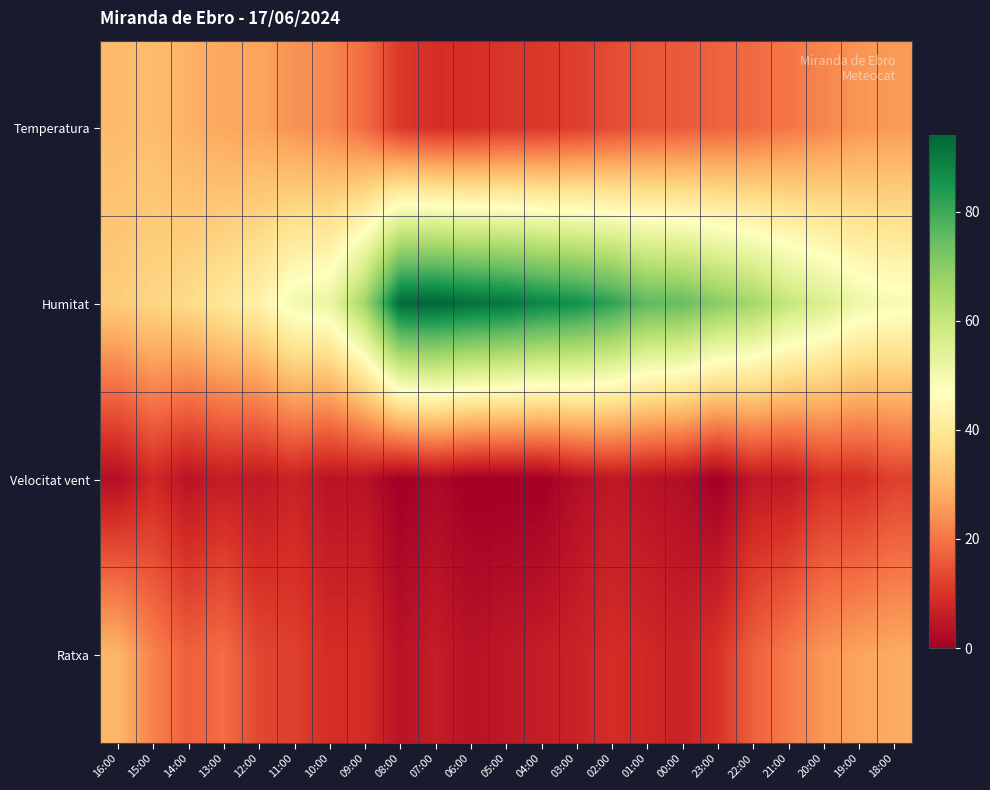

At how many categories does at least one series exceed 12?

23